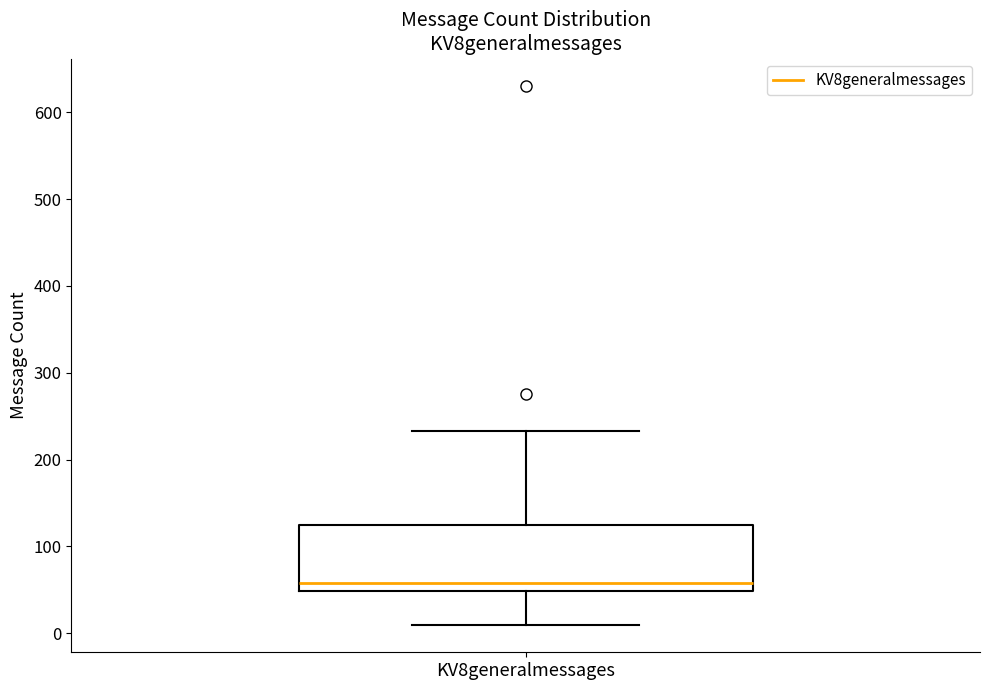

Where does the median line of the box for KV8generalmessages sit on the y-axis? The values are not printed on the chart, so give them approximately, as read against the axis.

60